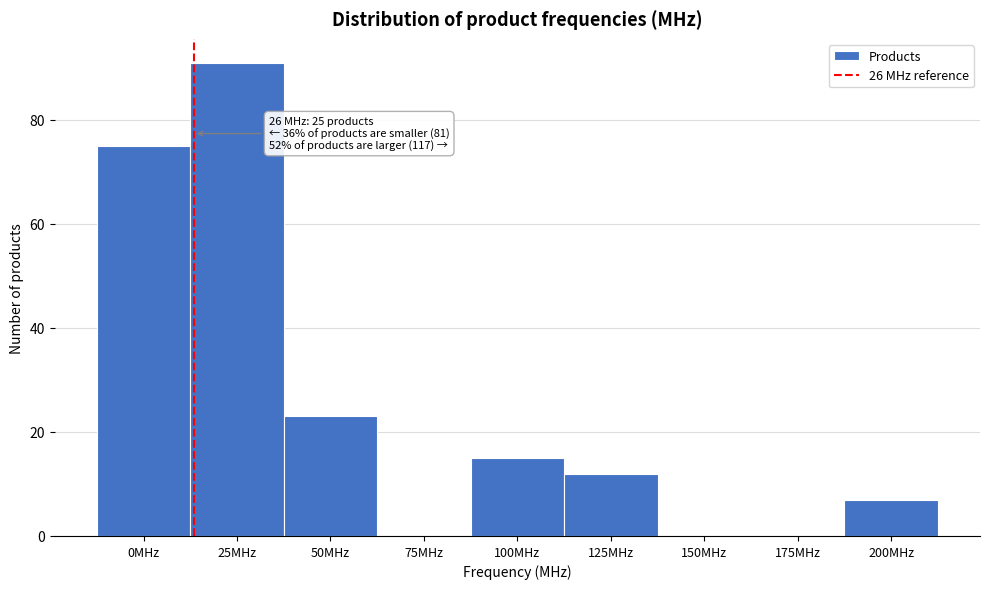

Reading right to left, extract all data points from this chart.

200MHz=7	175MHz=0	150MHz=0	125MHz=12	100MHz=15	75MHz=0	50MHz=23	25MHz=91	0MHz=75